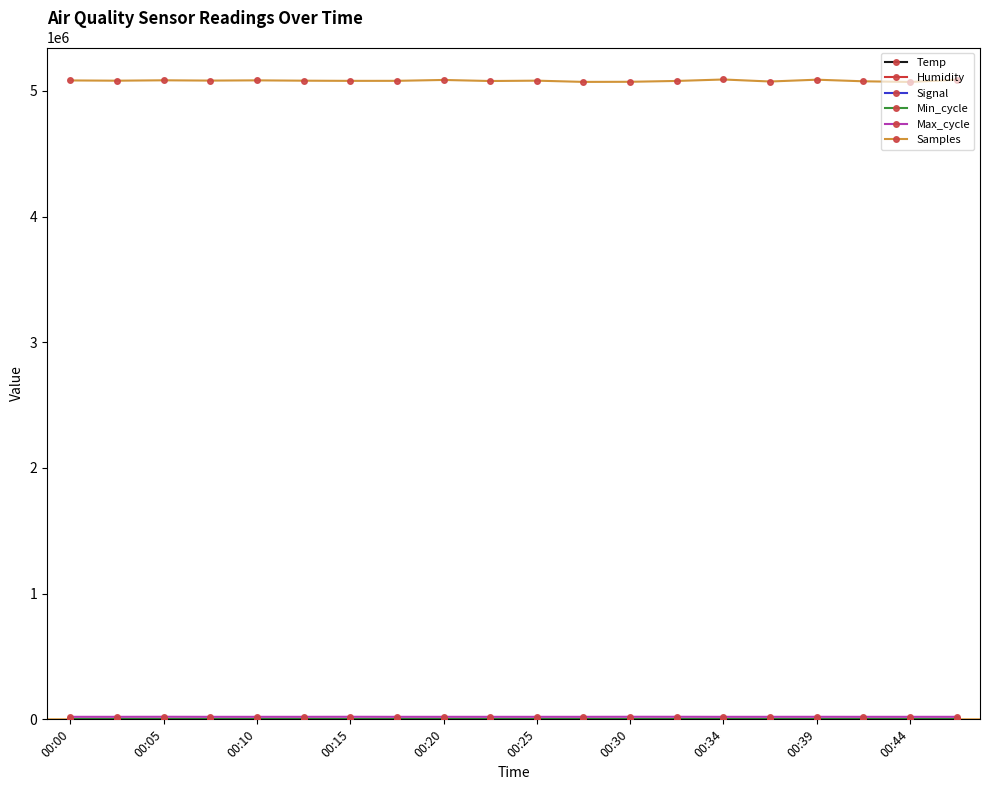

What is the maximum value shown in the chart?

5091068.0